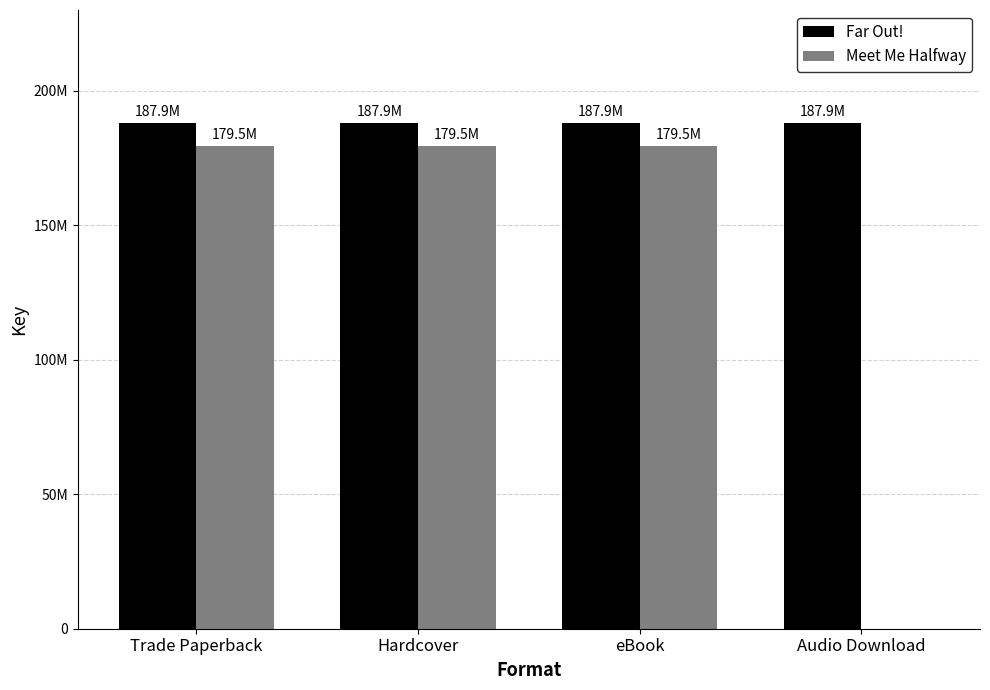

Does the chart contain stacked bars?

No